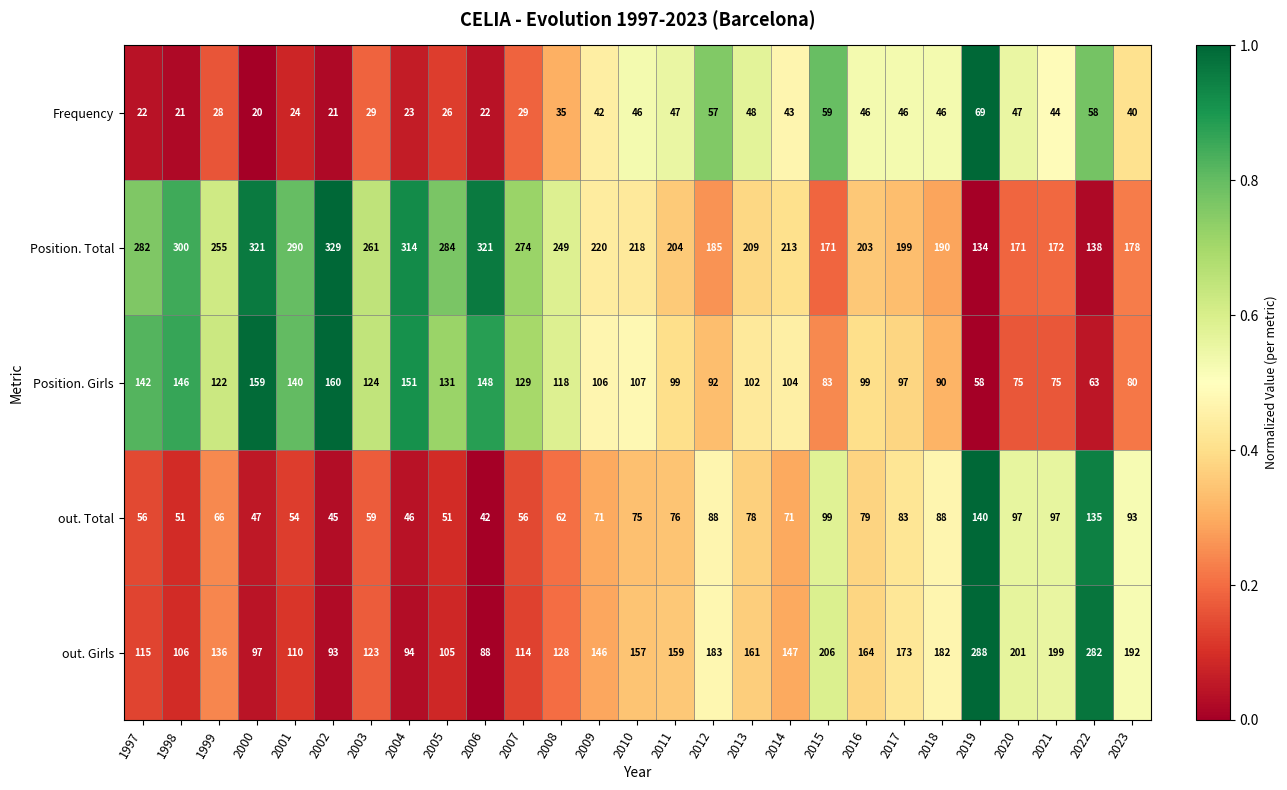

Count the number of data series in this chart.

5